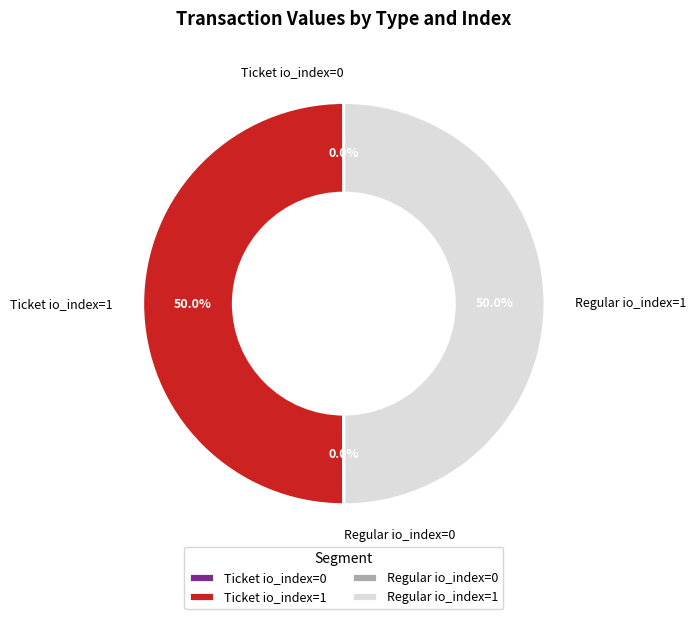

Approximately how many times larger is the value at Ticket io_index=1 compared to Regular io_index=1?

1.0